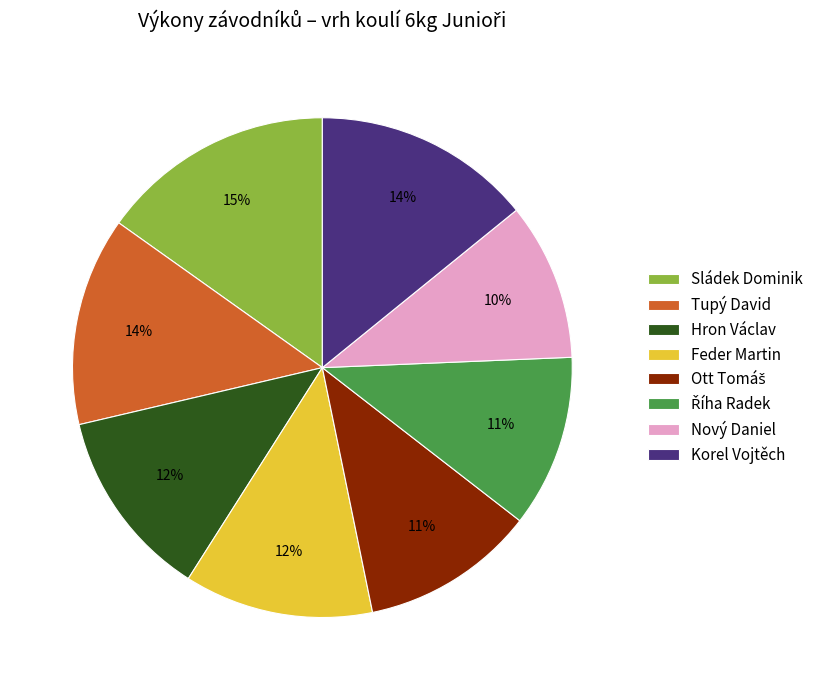

To the nearest percent, what portion does Nový Daniel represent?

10%